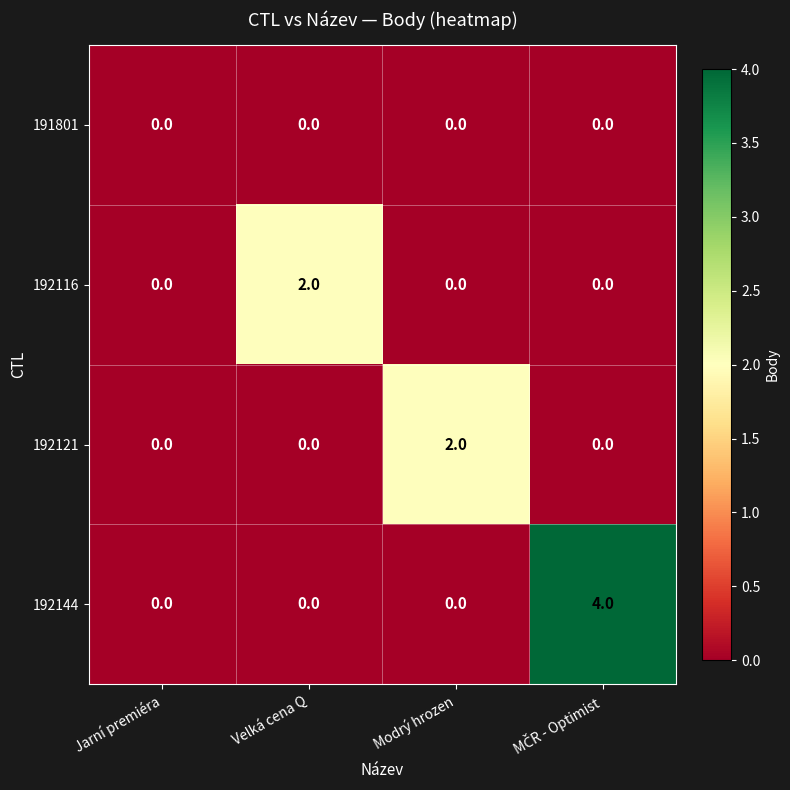

How many categories are shown in the chart?

4